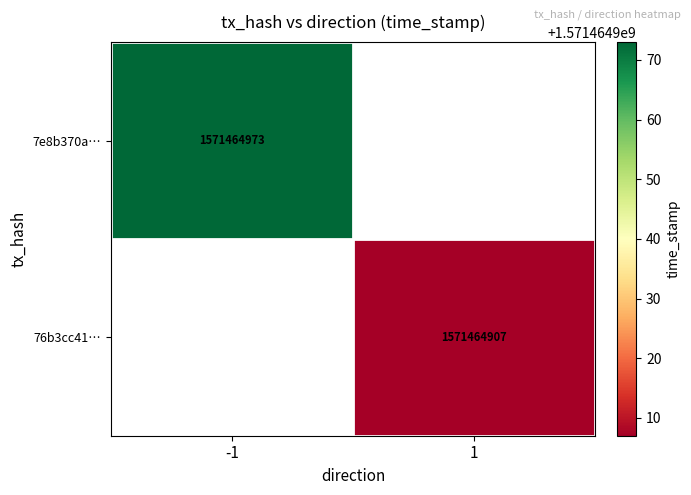

Which series has the largest total across all categories?

7e8b370a9dee9acd13be63cac8d884fe30076a6